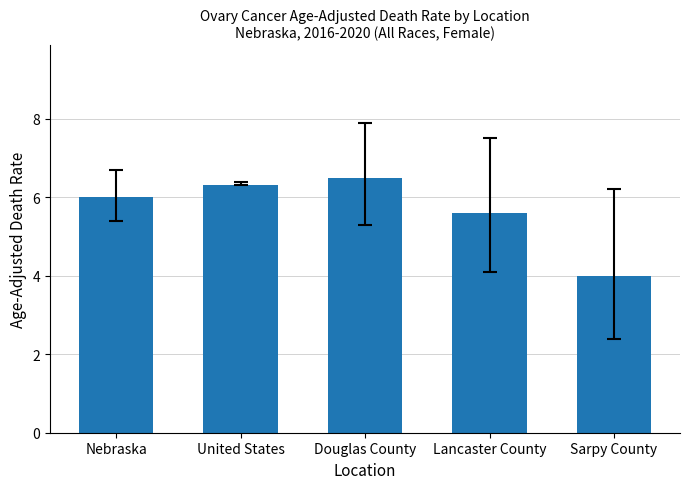

The chart shows a value of 6.3 at United States. True or false?

True